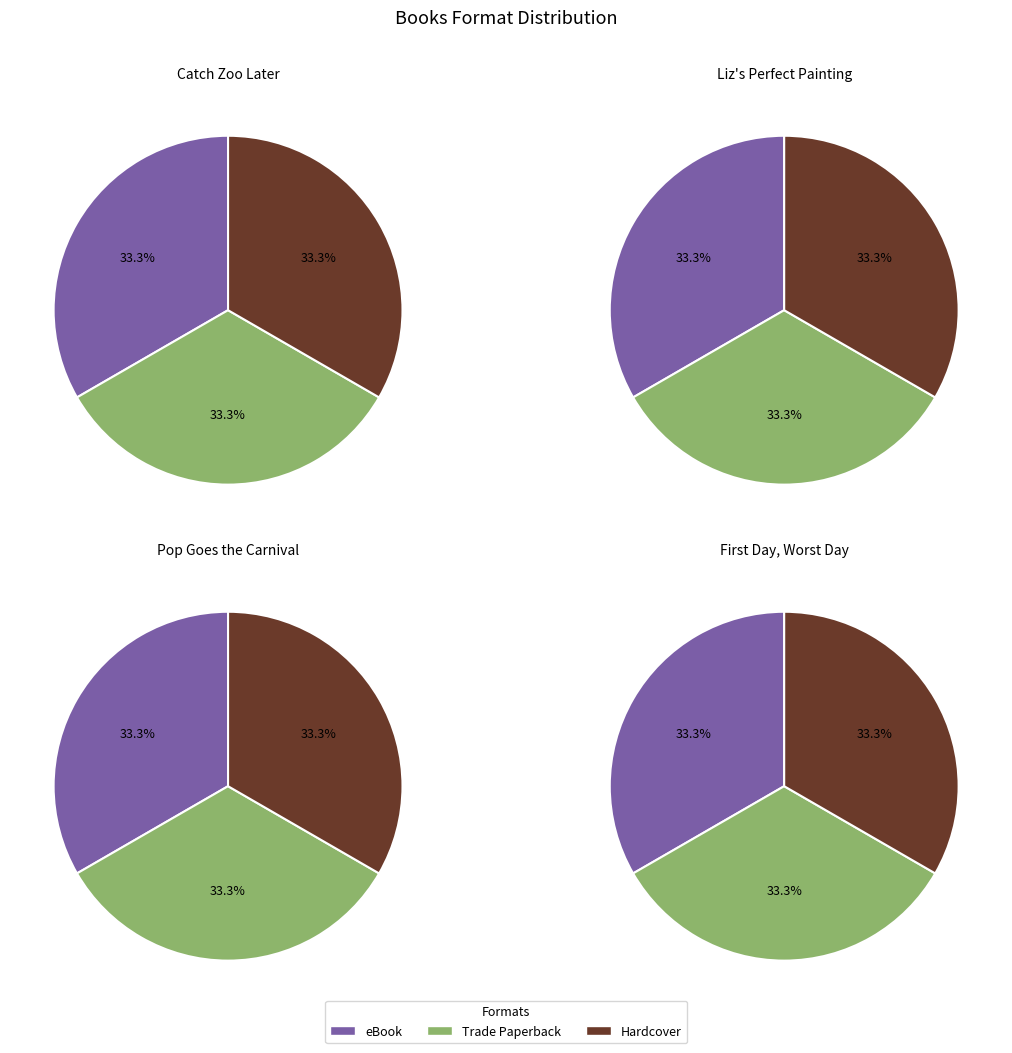

Is there any slice that represents more than half of the pie?

No